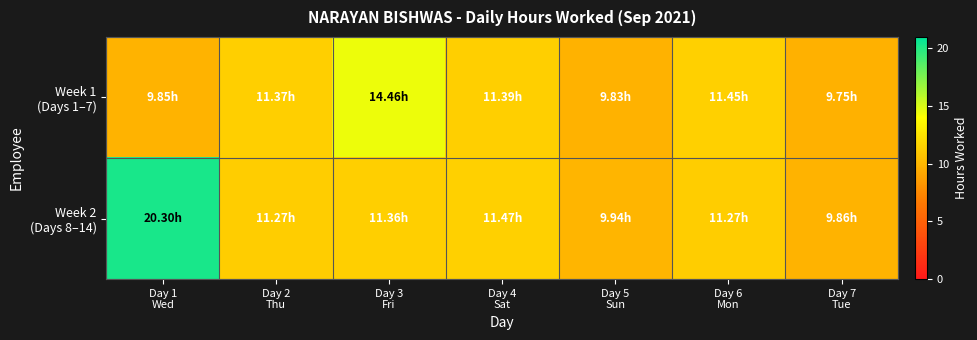

What is the smallest value displayed?

9.8